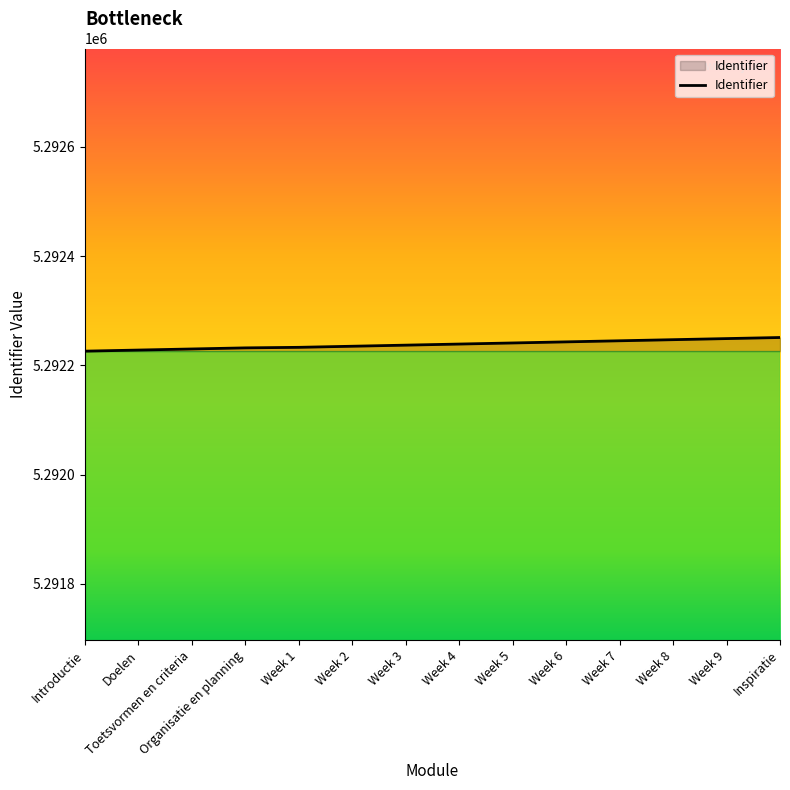

How many lines are shown in the chart?

1